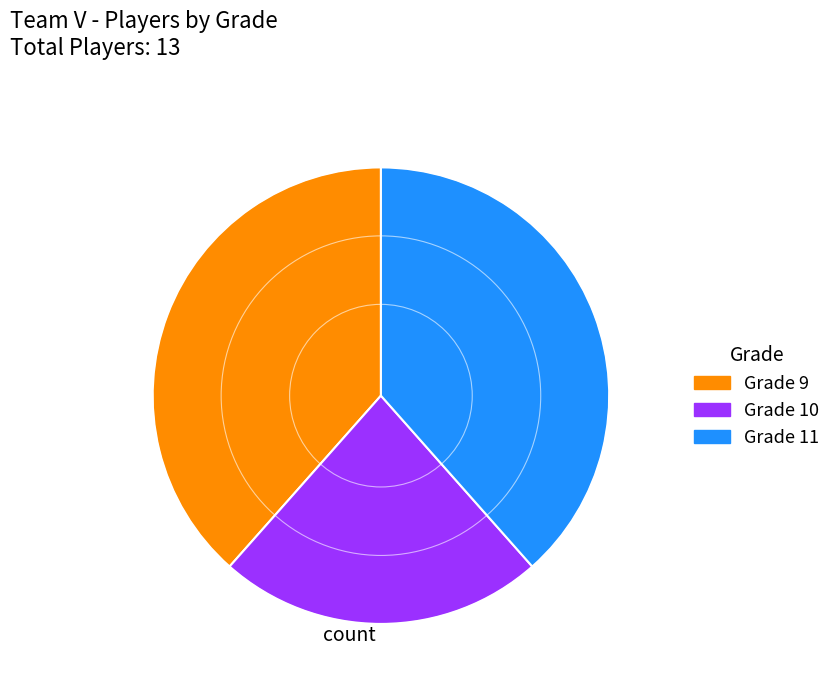

Is the sum of Grade 11 and Grade 10 greater than half?

Yes